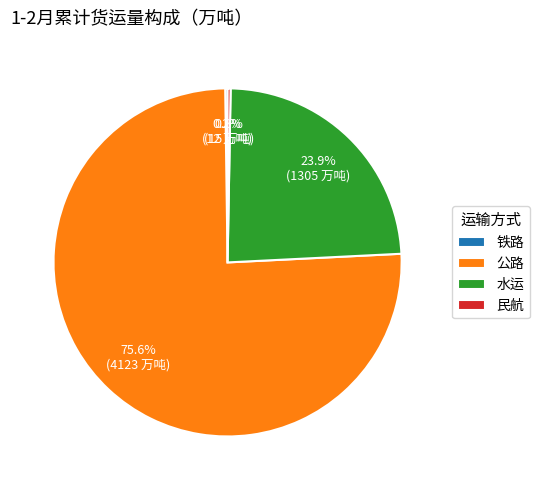

What percentage is the 公路 slice, to the nearest percent?

76%